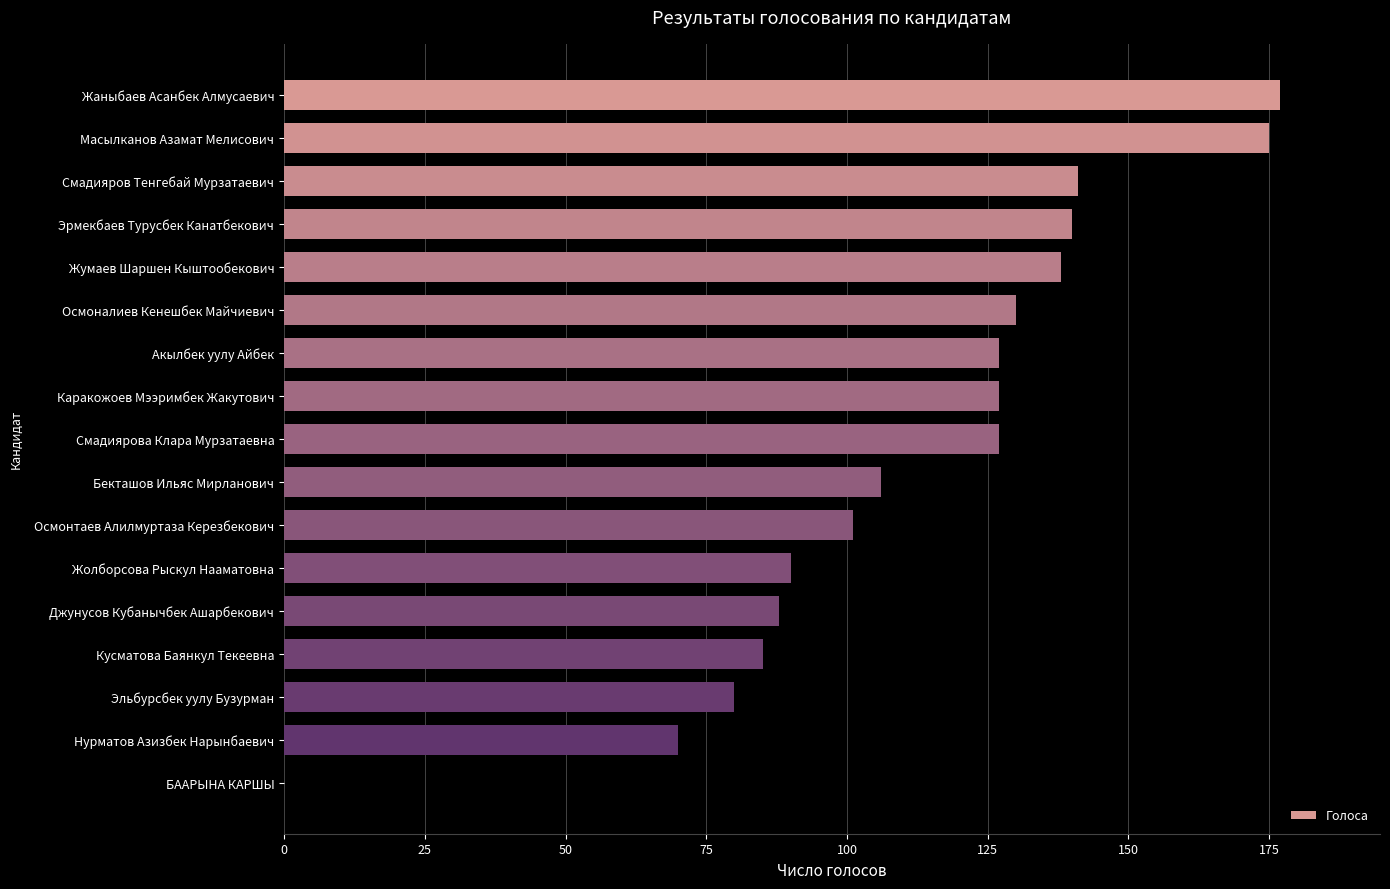

Is it true that the value at Каракожоев Мээримбек Жакутович is 127?

True